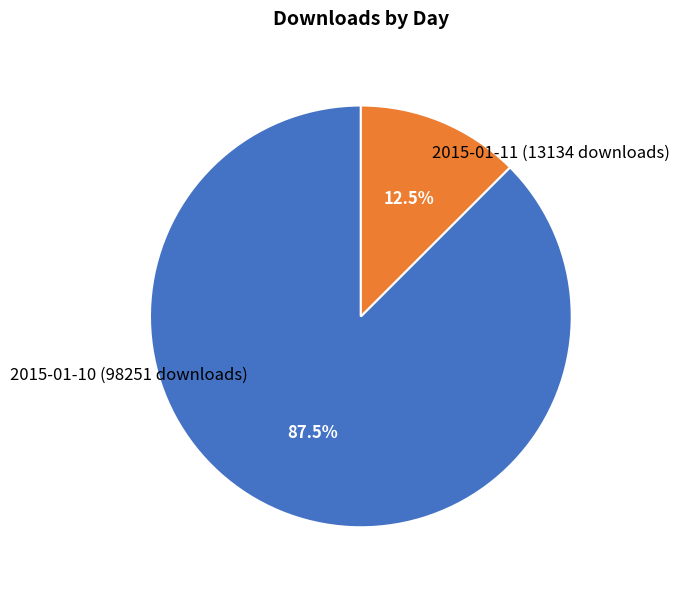

To the nearest percent, what is the difference between the 2015-01-11 (13134 downloads) and 2015-01-10 (98251 downloads) slice percentages?

75%